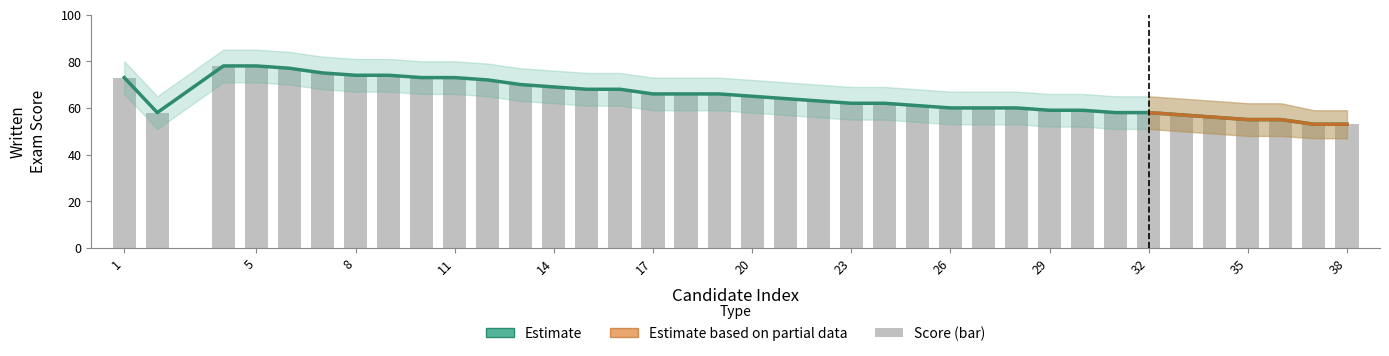

What is the total value across all series at 21?

128